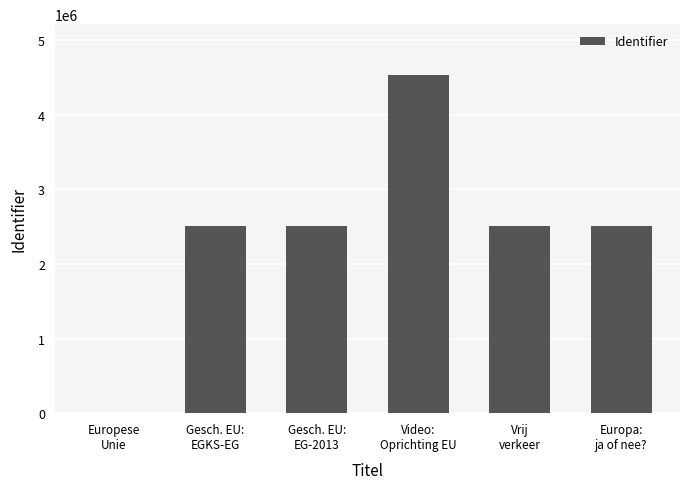

What is the change in value from Video:
Oprichting EU to Vrij
verkeer?

-2022180